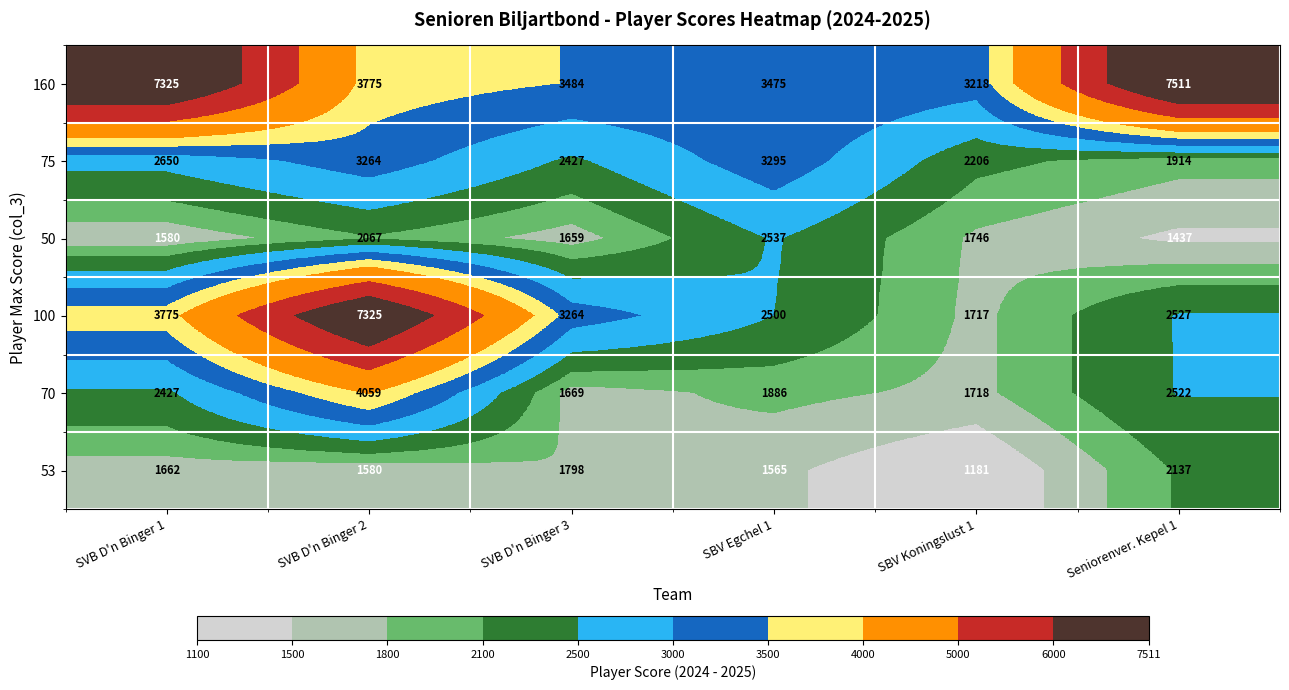

True or false: 53 has a value of 1580 at SVB D'n Binger 2.

True